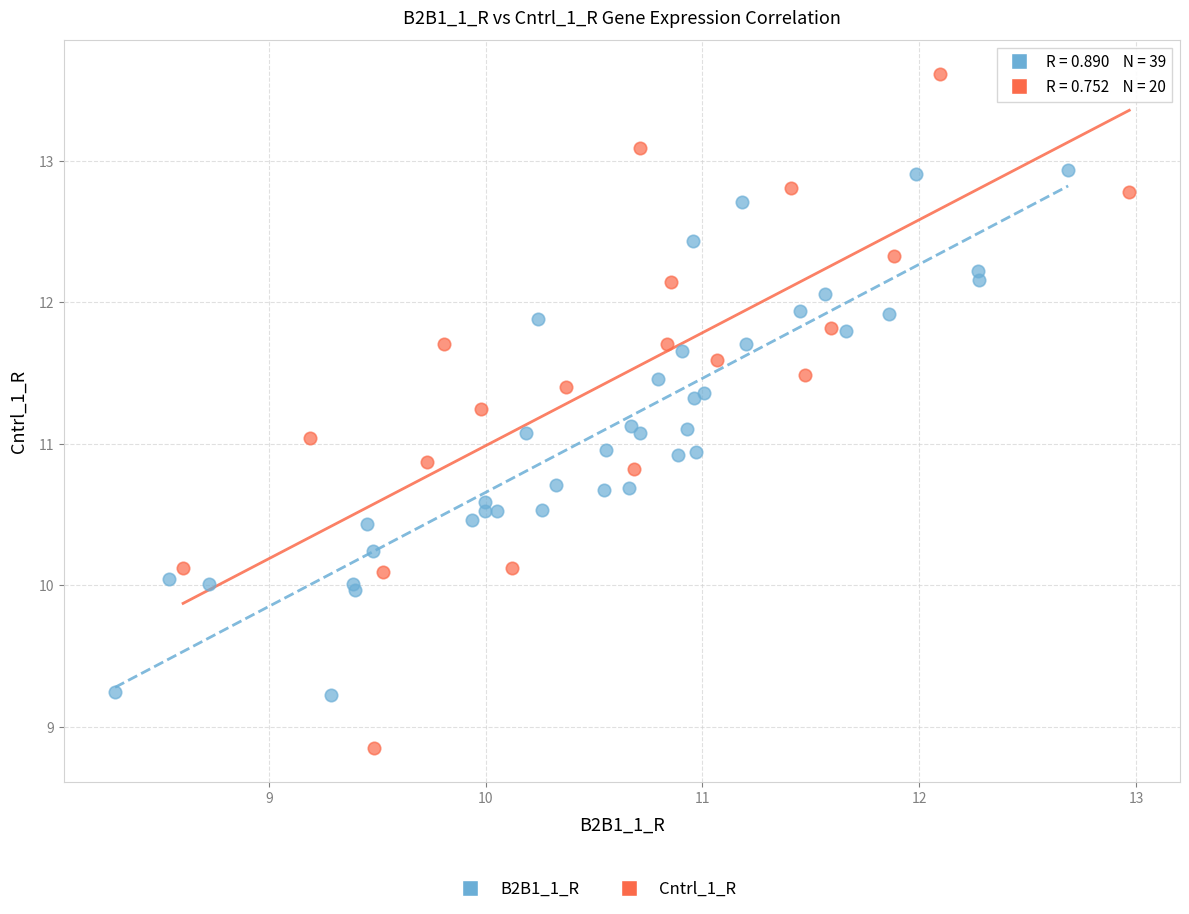

Which series contains the highest Y value?

Cntrl_1_R